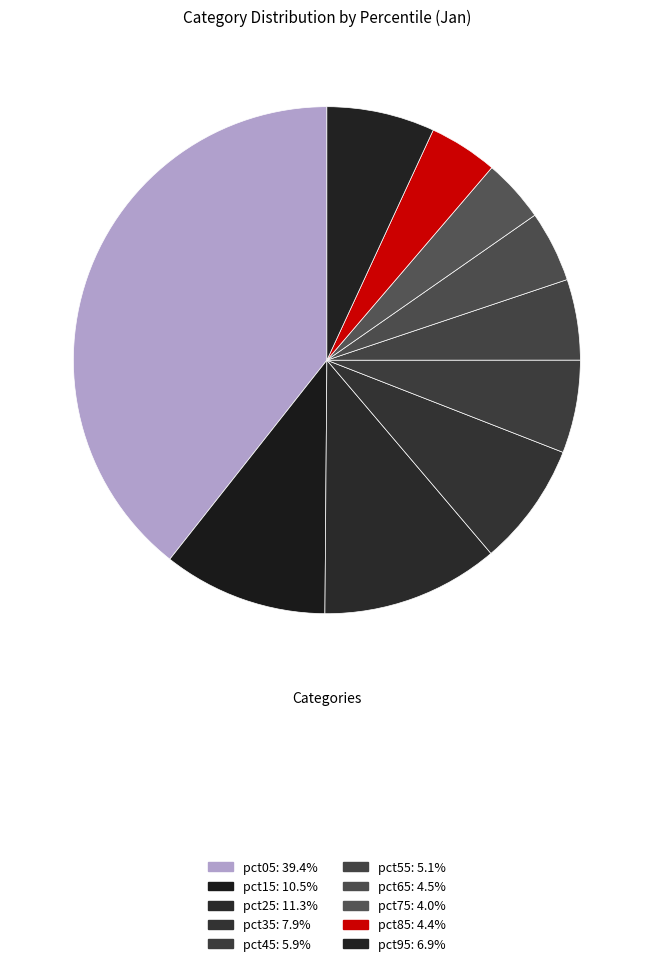

How many slices are in this pie chart?

10